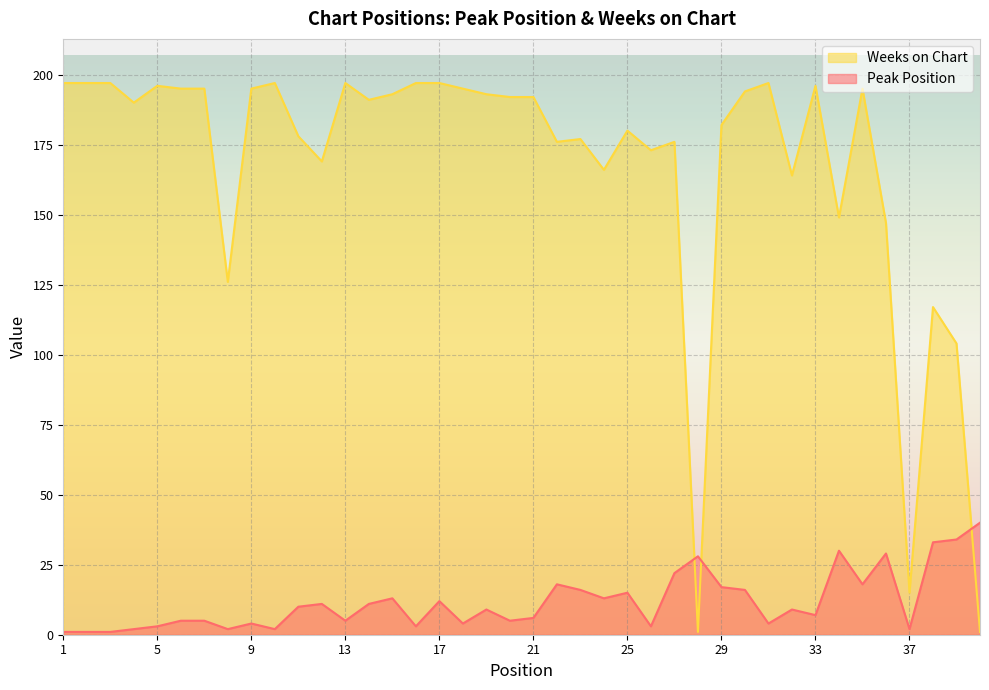

True or false: Peak Position has more than 1 points higher than both neighbors.

True